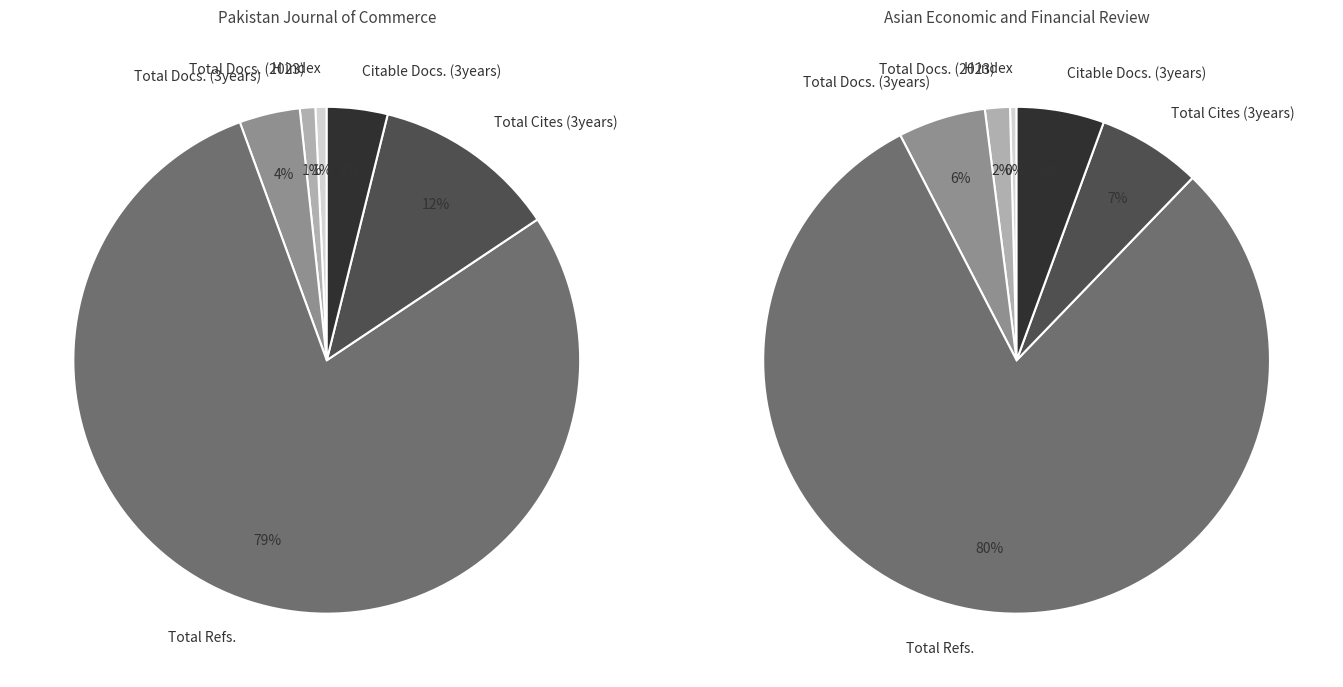

Does Total Refs. account for over 50% of the chart?

Yes